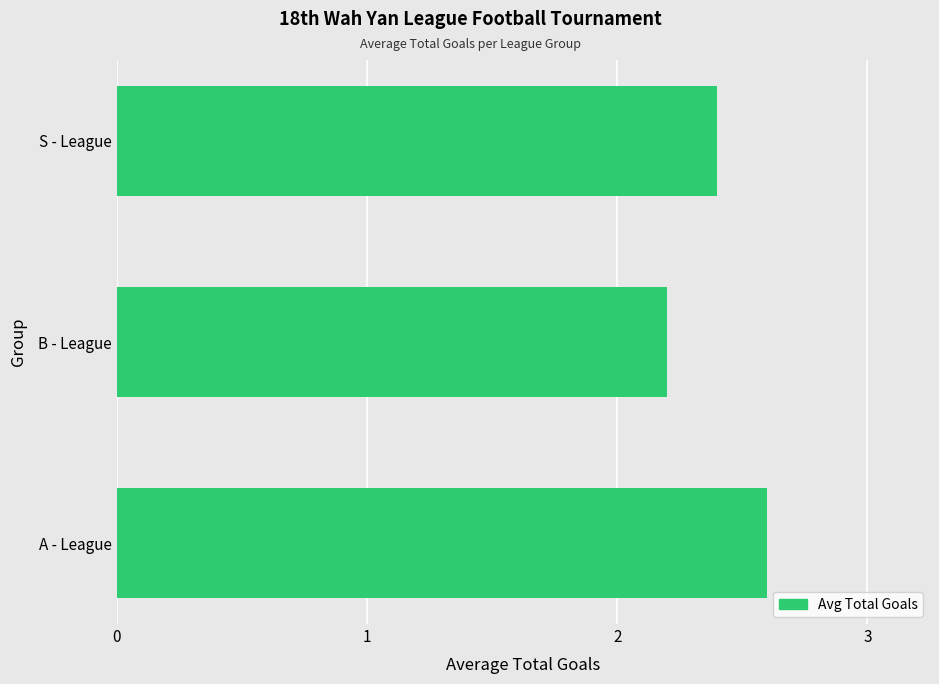

What is the average value?

2.4